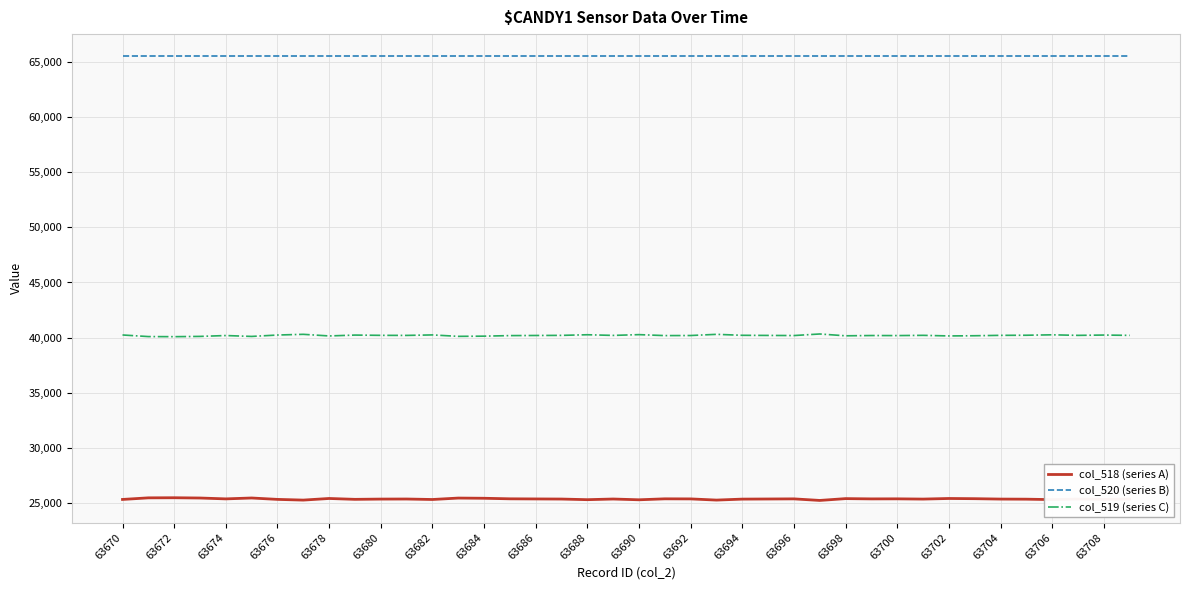

How many lines are shown in the chart?

3